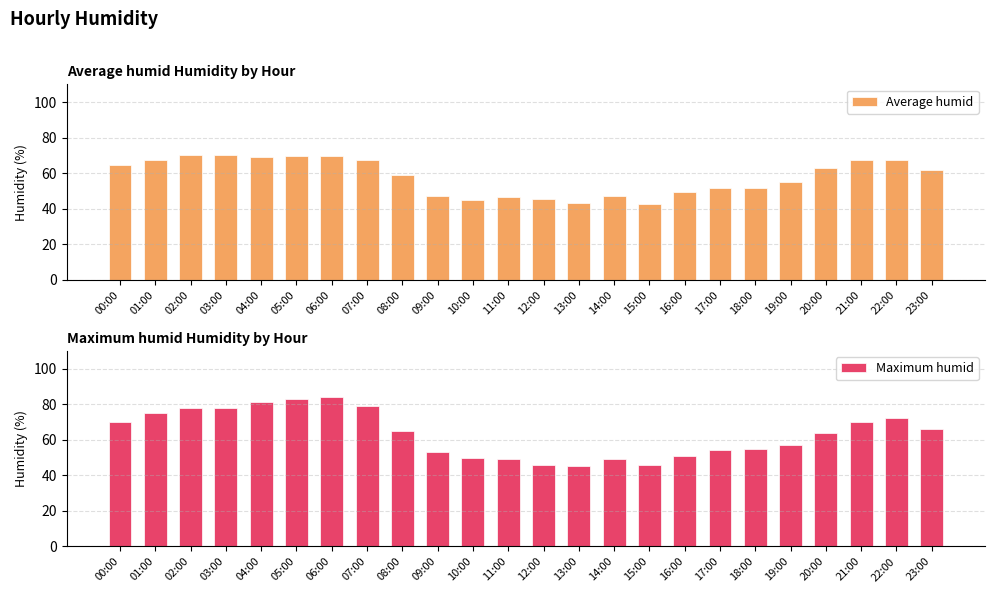

The value of Average humid at 11:00 is 31.9. True or false?

False